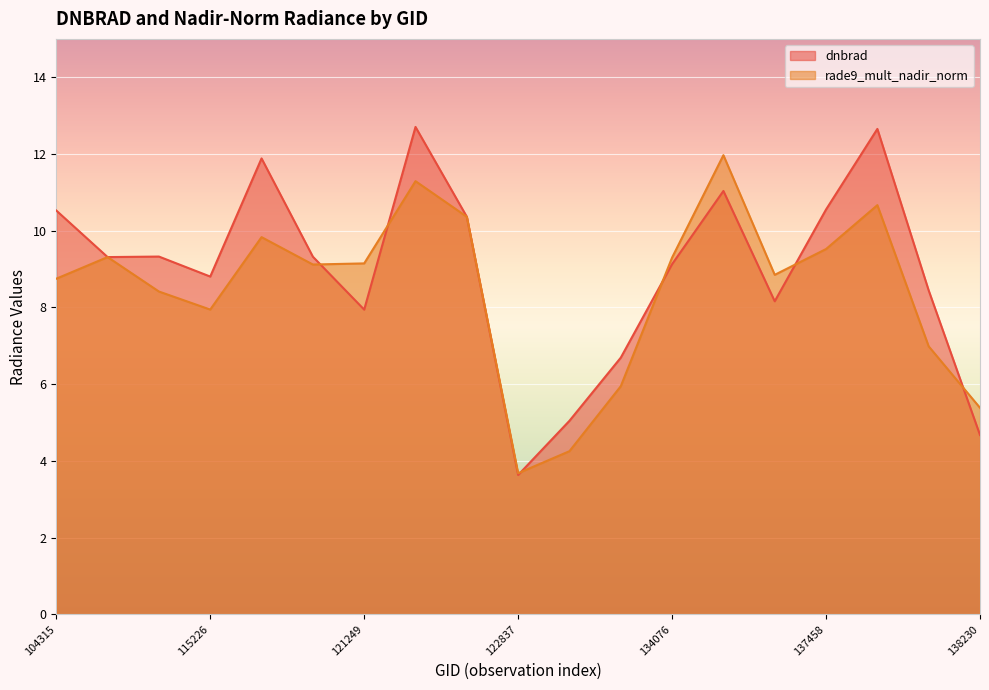

Does the chart display data point markers on the line(s)?

No